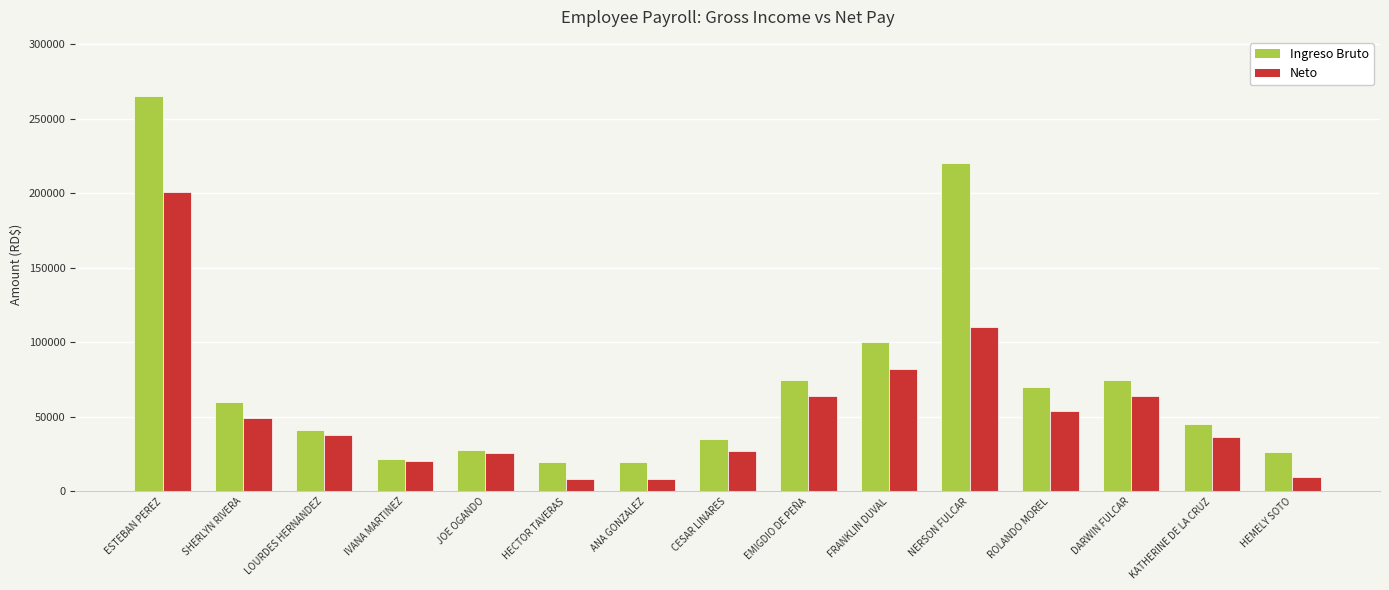

What is the average value of the Ingreso Bruto series?

73447.7